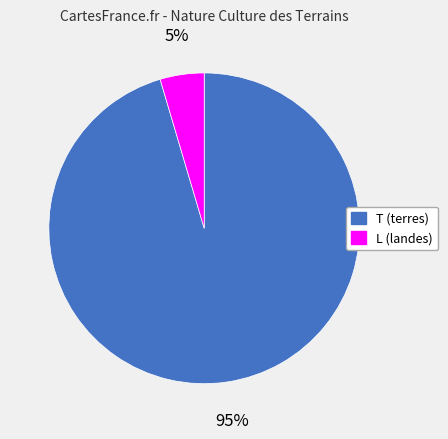

What is the smallest slice in the pie chart?

L (landes)